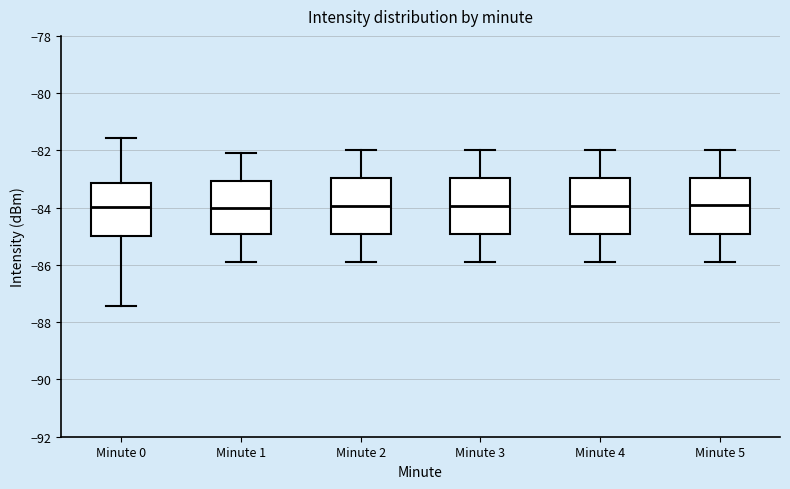

Where does the median line of the box for Minute 0 sit on the y-axis? The values are not printed on the chart, so give them approximately, as read against the axis.

-84.0